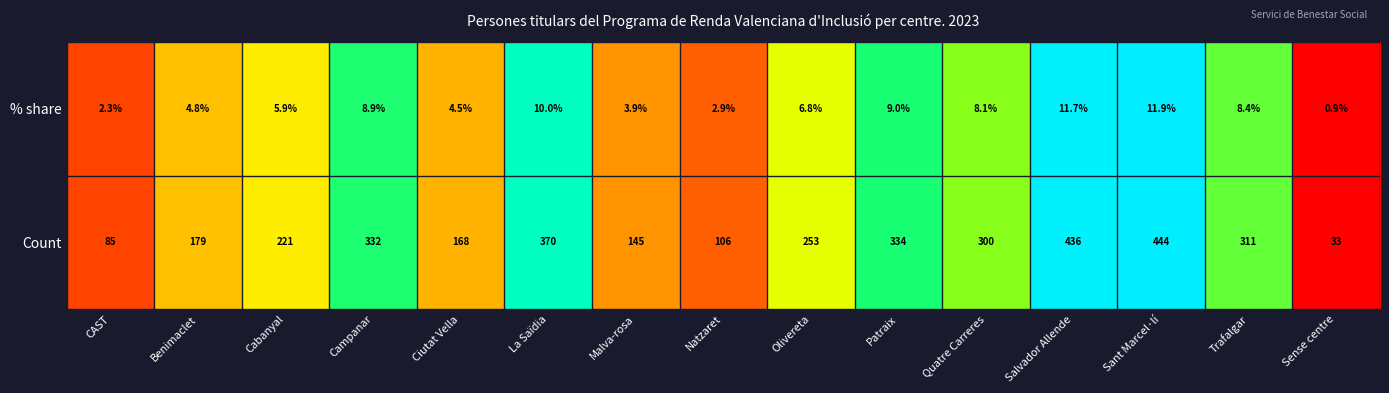

How many categories are shown in the chart?

15